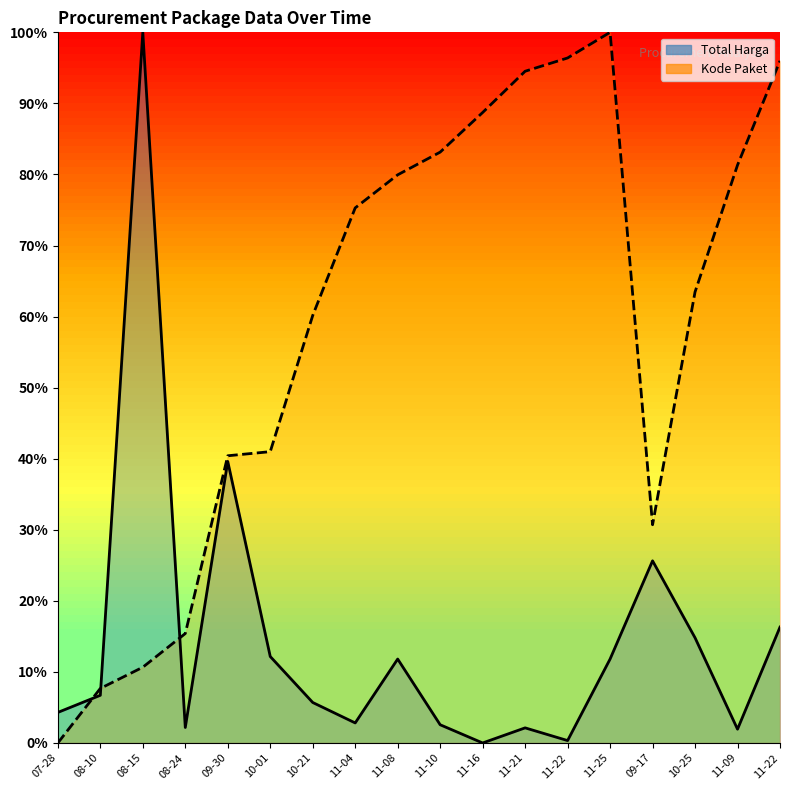

Reading left to right, extract all data points from this chart.

Total Harga: 4.3	6.7	100.0	2.2	39.6	12.2	5.7	2.8	11.8	2.6	0.0	2.1	0.3	11.8	25.6	14.8	1.9	16.3
Kode Paket: 0.0	7.7	10.7	15.4	40.4	41.0	60.2	75.3	79.9	83.1	88.7	94.5	96.4	100.0	30.7	63.5	81.3	96.0